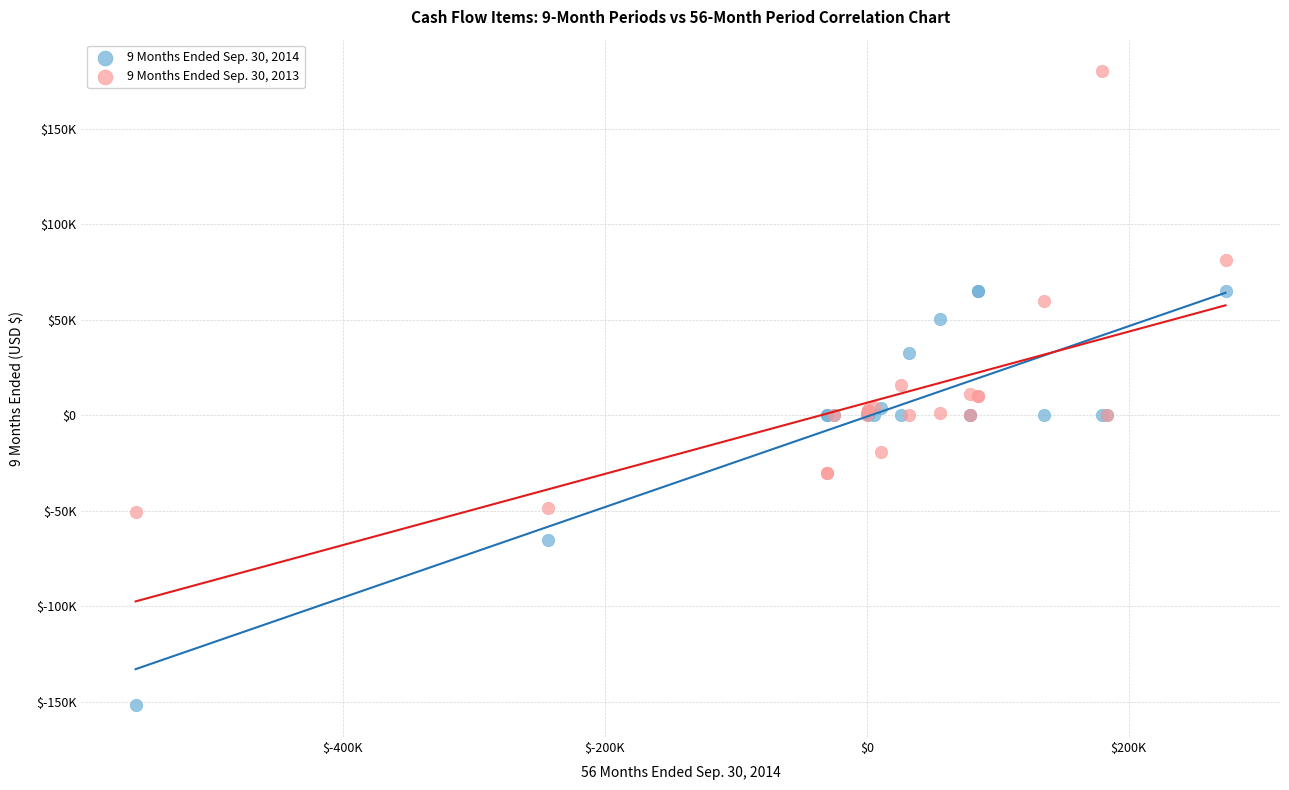

Which series contains the highest Y value?

9 Months Ended Sep. 30, 2013